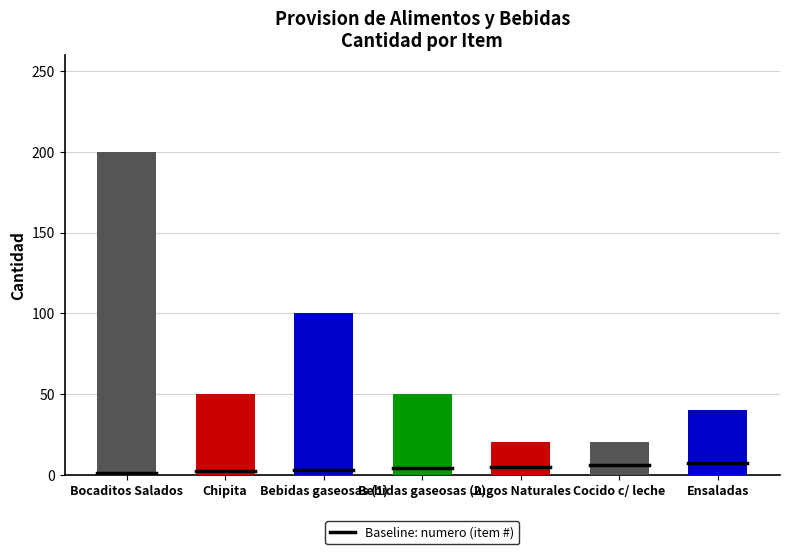

Are the bars horizontal?

No